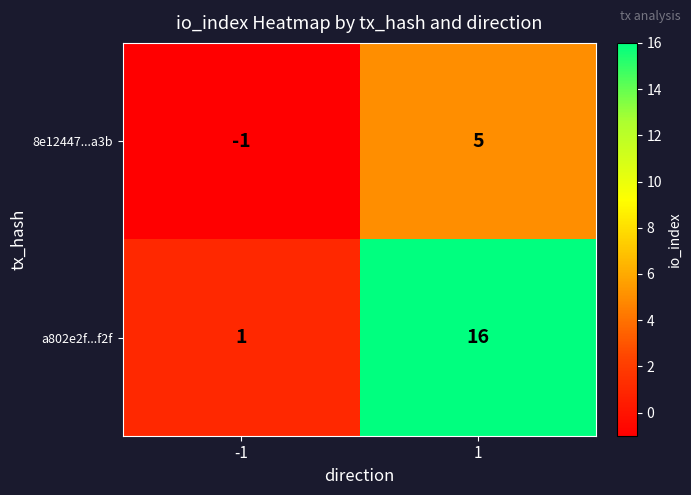

Which category has the highest value across all series?

1